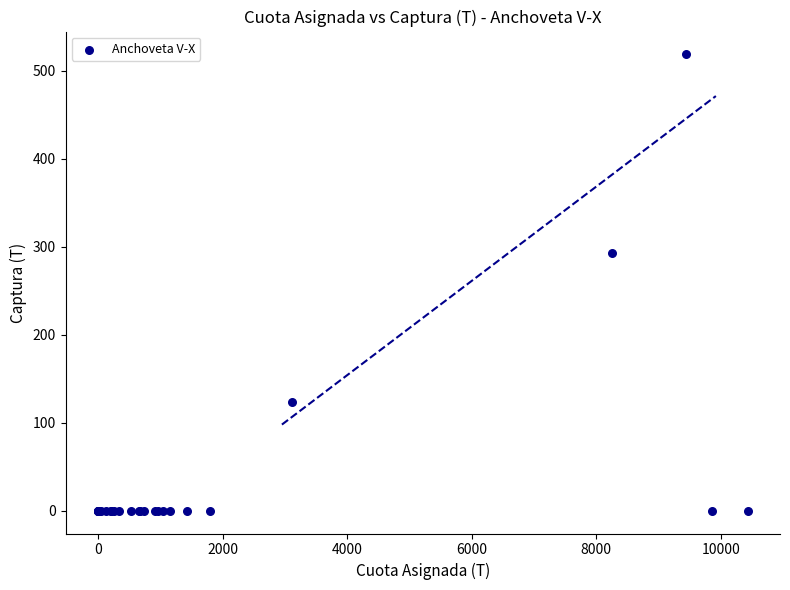

What Y value in the scatter plot is closest to 259?

292.4